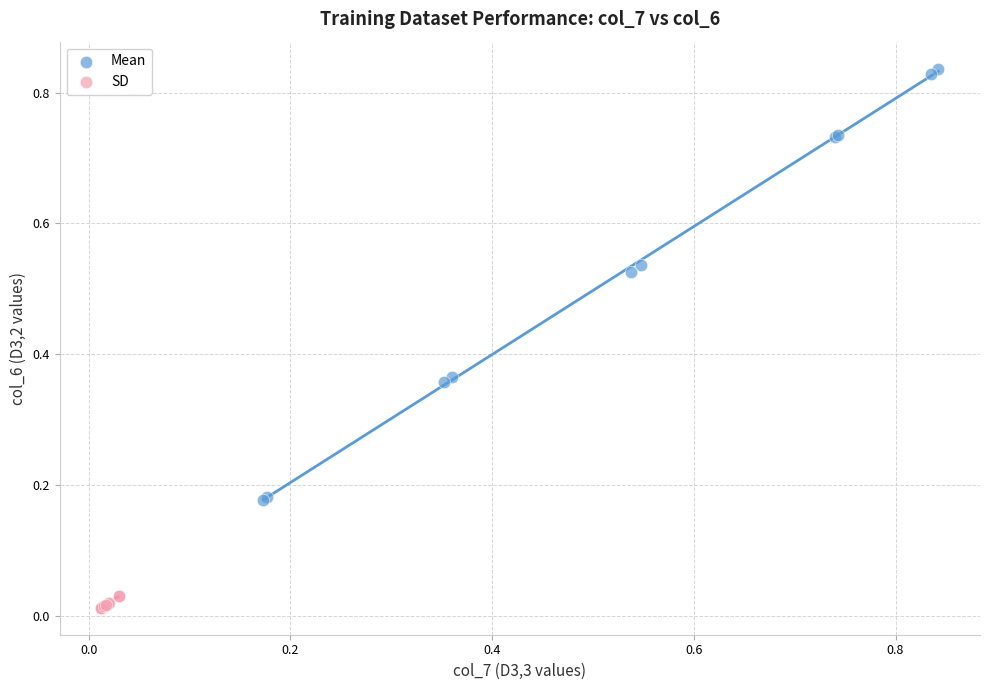

Which series reaches the minimum Y coordinate?

SD